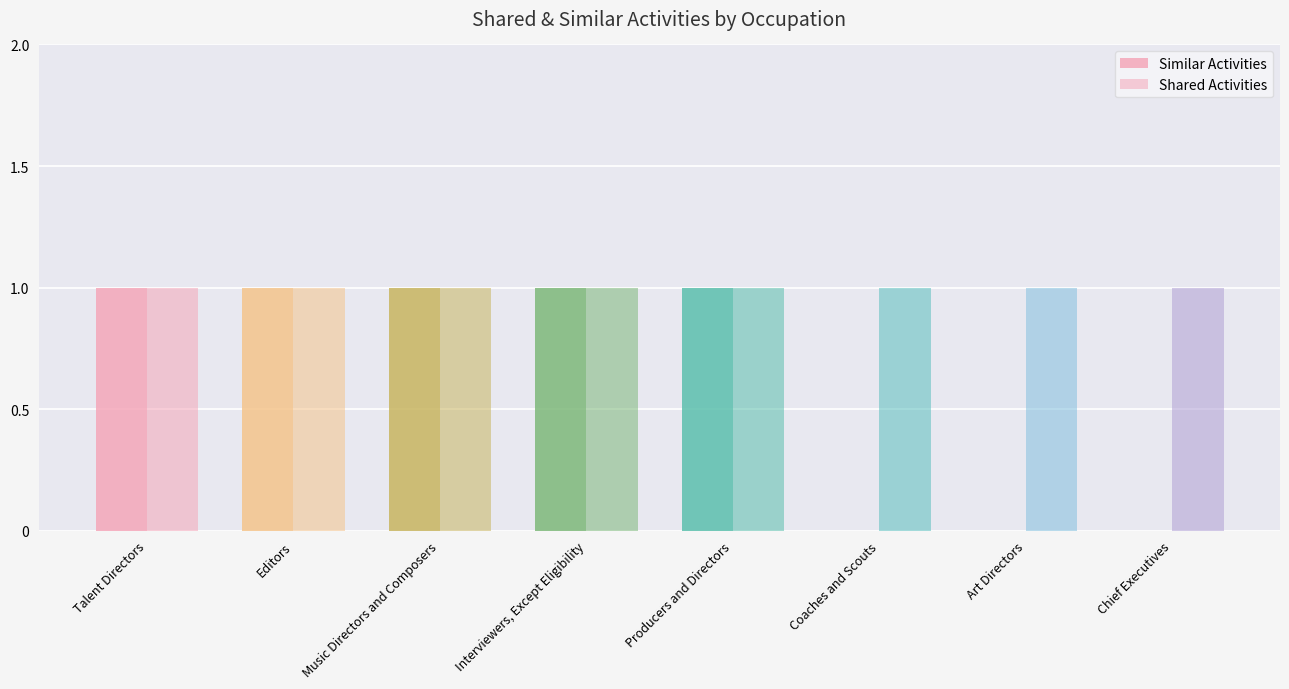

Reading right to left, list all the values displayed in this chart.

Similar Activities: Chief Executives=0	Art Directors=0	Coaches and Scouts=0	Producers and Directors=1	Interviewers, Except Eligibility=1	Music Directors and Composers=1	Editors=1	Talent Directors=1
Shared Activities: Chief Executives=1	Art Directors=1	Coaches and Scouts=1	Producers and Directors=1	Interviewers, Except Eligibility=1	Music Directors and Composers=1	Editors=1	Talent Directors=1